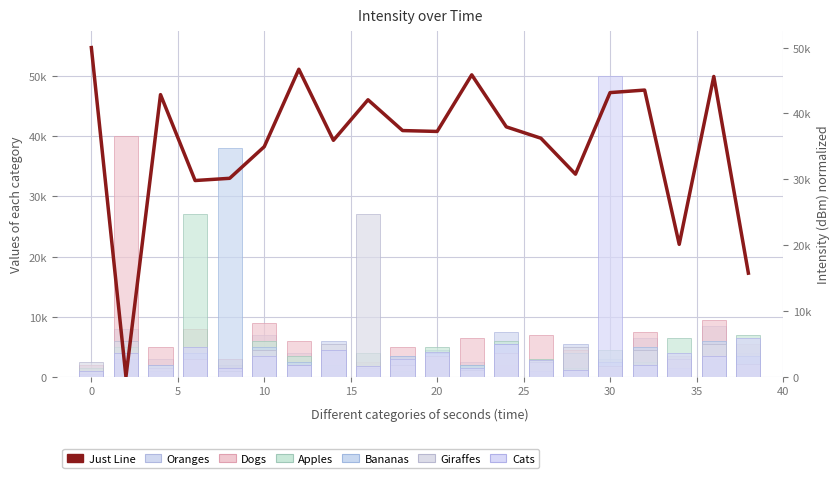

What is the sum of all values?

706124.9